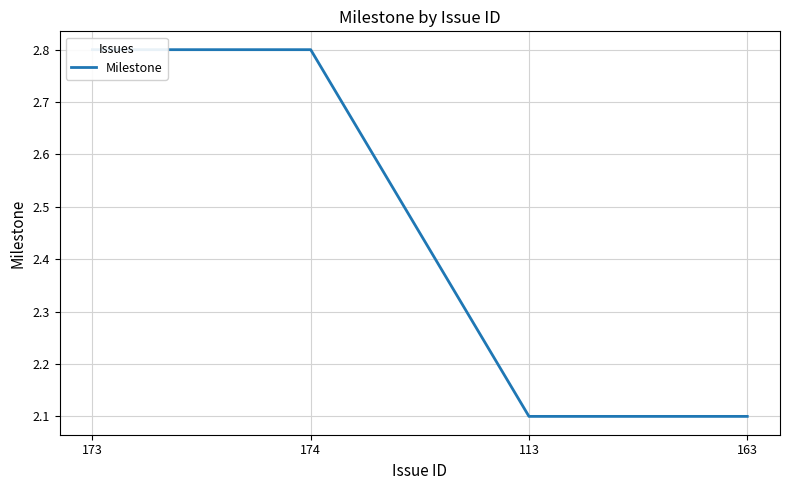

Reading right to left, list all the values displayed in this chart.

163=2.1	113=2.1	174=2.8	173=2.8